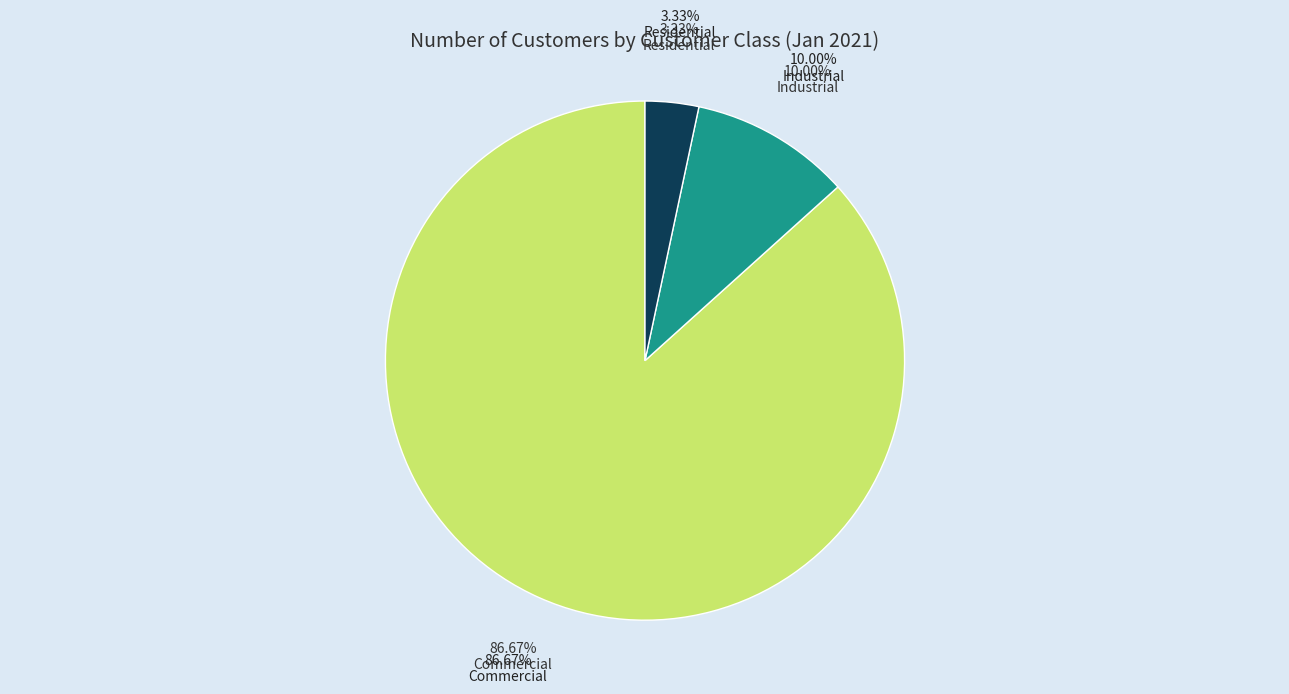

What portion of the pie excludes Commercial?

13.3%